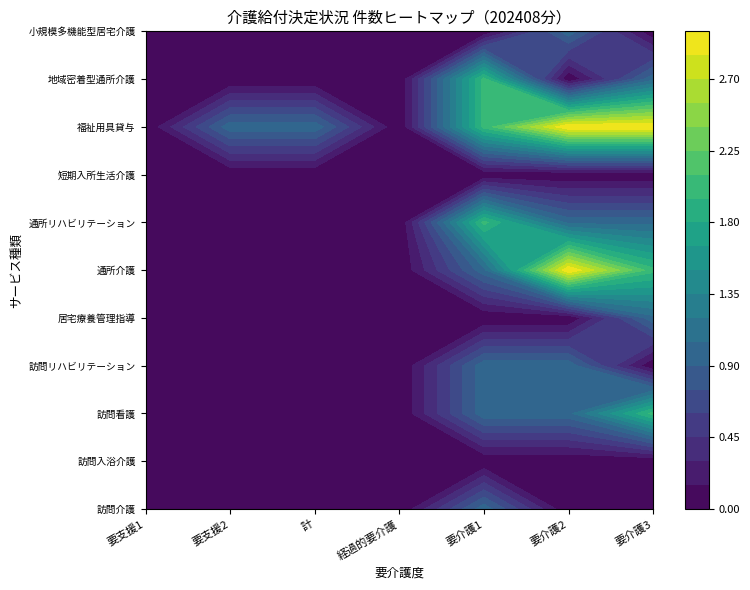

How many categories are shown in the chart?

7